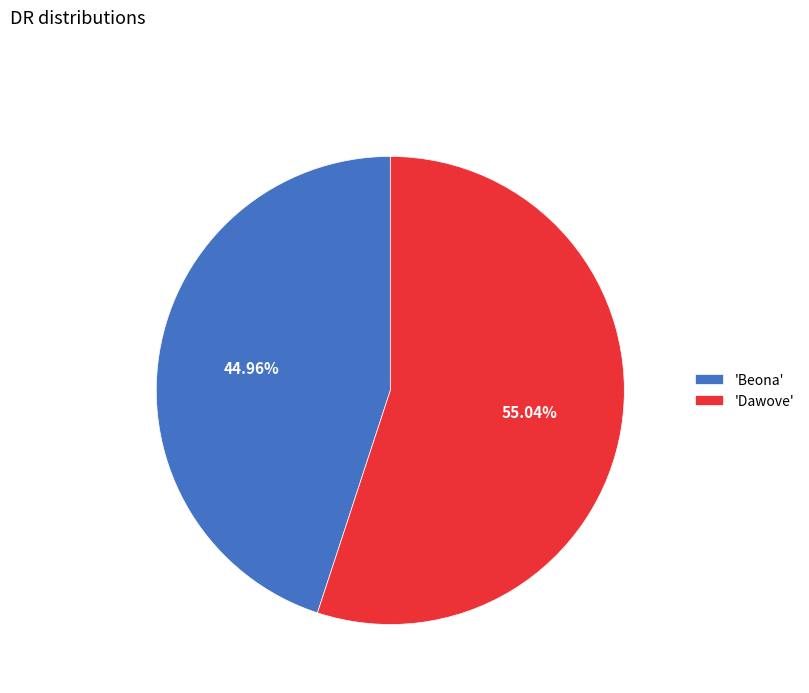

Is there a majority slice in this chart?

Yes